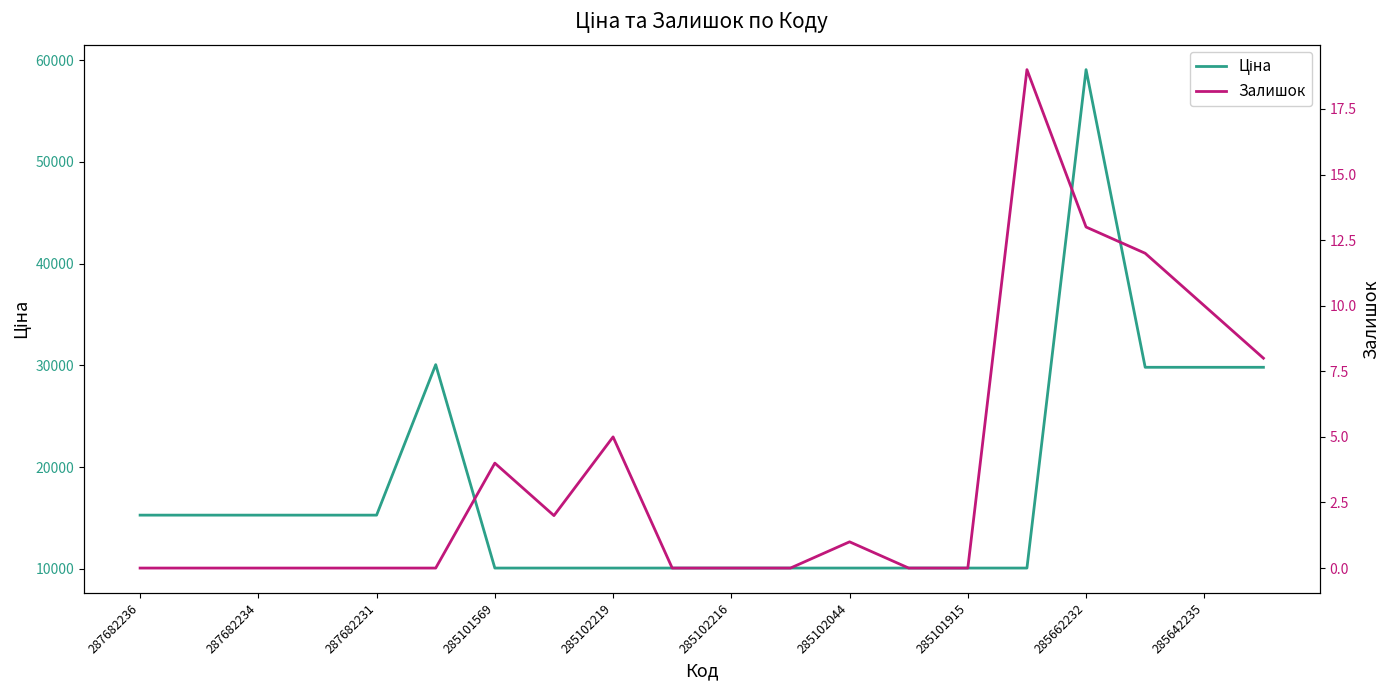

Reading left to right, transcribe all the data shown in this chart.

Ціна: 15288.0	15288.0	15288.0	15288.0	15288.0	30077.8	10085.8	10085.8	10085.8	10085.8	10085.8	10085.8	10085.8	10085.8	10085.8	10085.8	59075.7	29819.2	29819.2	29819.2
Залишок: 0.0	0.0	0.0	0.0	0.0	0.0	4.0	2.0	5.0	0.0	0.0	0.0	1.0	0.0	0.0	19.0	13.0	12.0	10.0	8.0